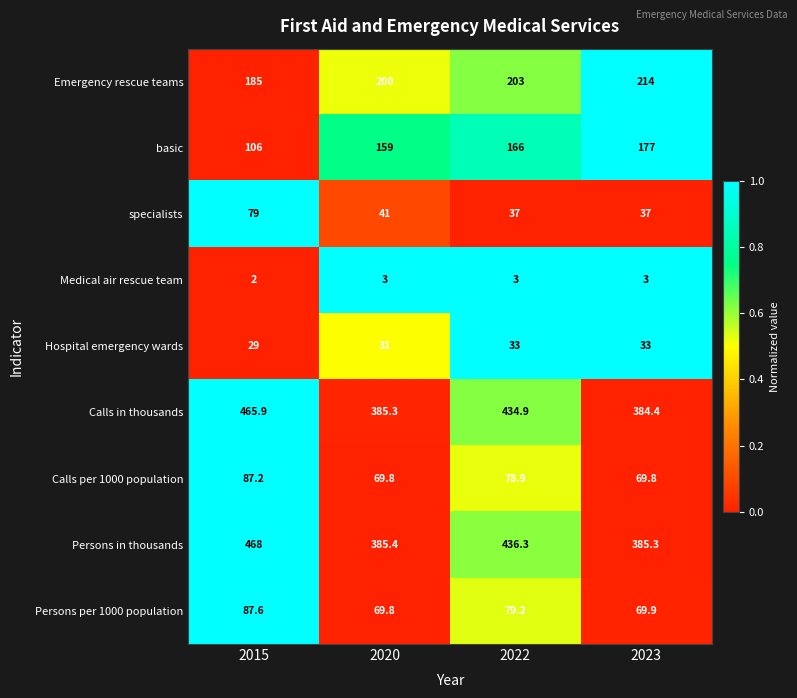

Where does the Calls in thousands series first go above 434?

2015